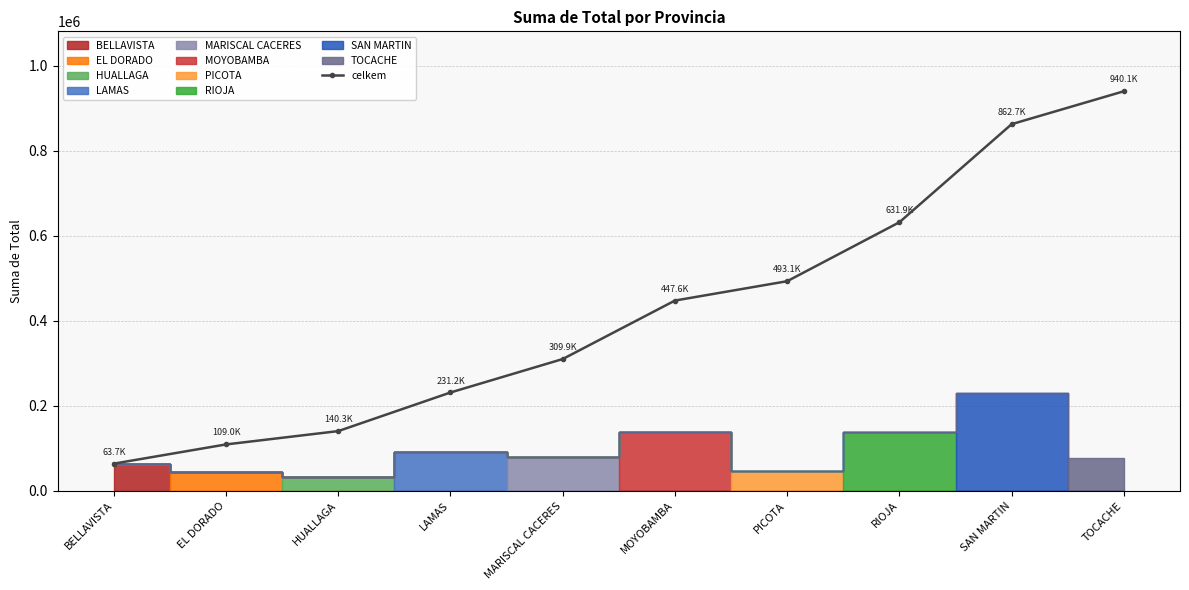

List the labels in order of value, smallest first.

BELLAVISTA, EL DORADO, HUALLAGA, LAMAS, MARISCAL CACERES, MOYOBAMBA, PICOTA, RIOJA, SAN MARTIN, TOCACHE